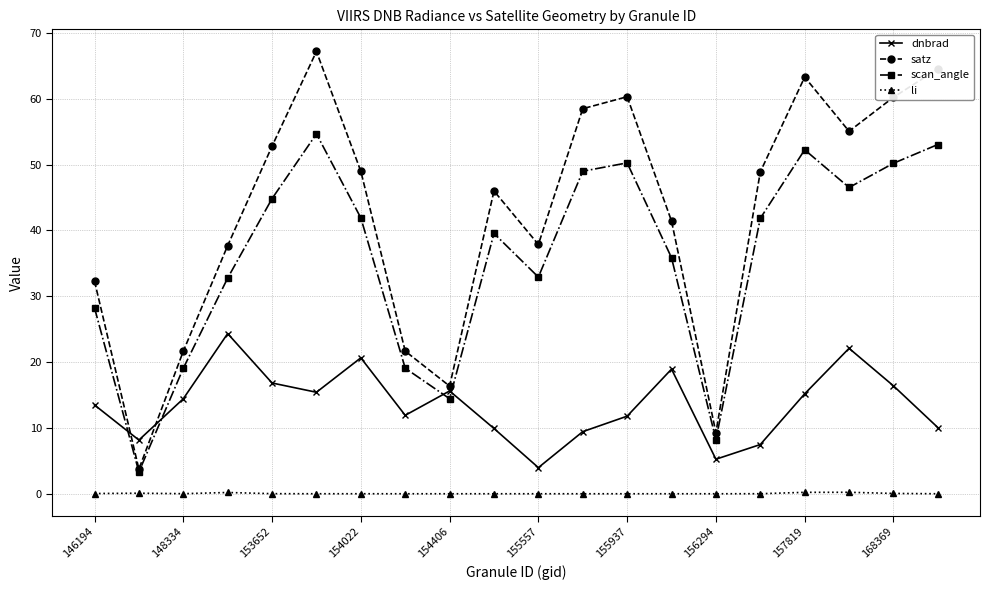

What is the maximum value for scan_angle?

54.7